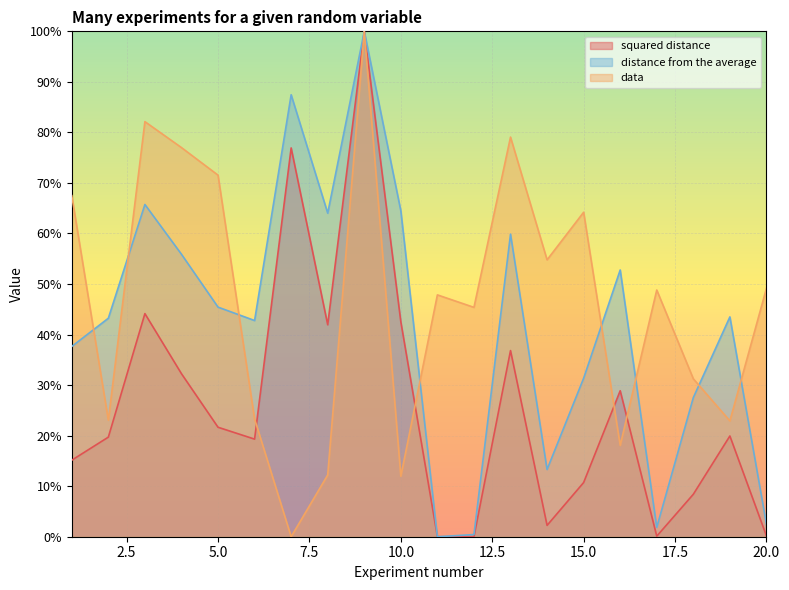

What is the average value of the data series?

46.5